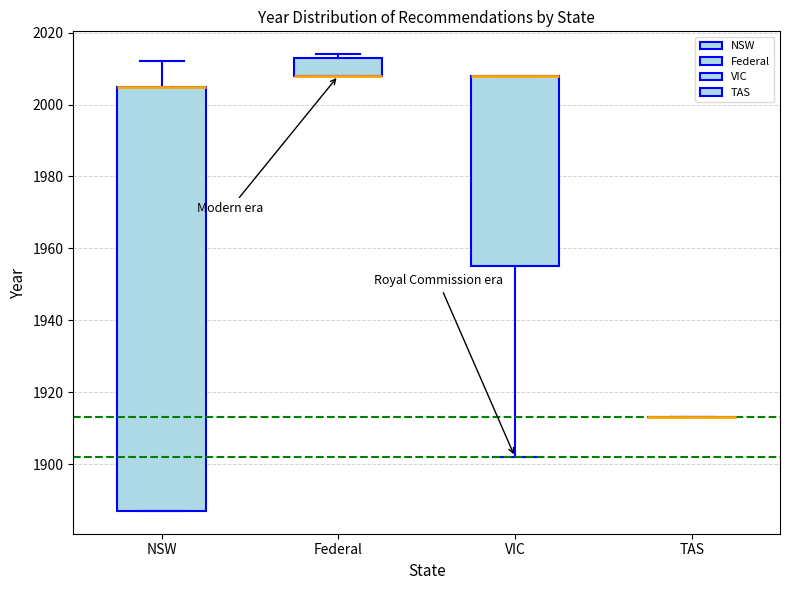

Which box is the tallest, from its lower edge to its upper edge?

NSW